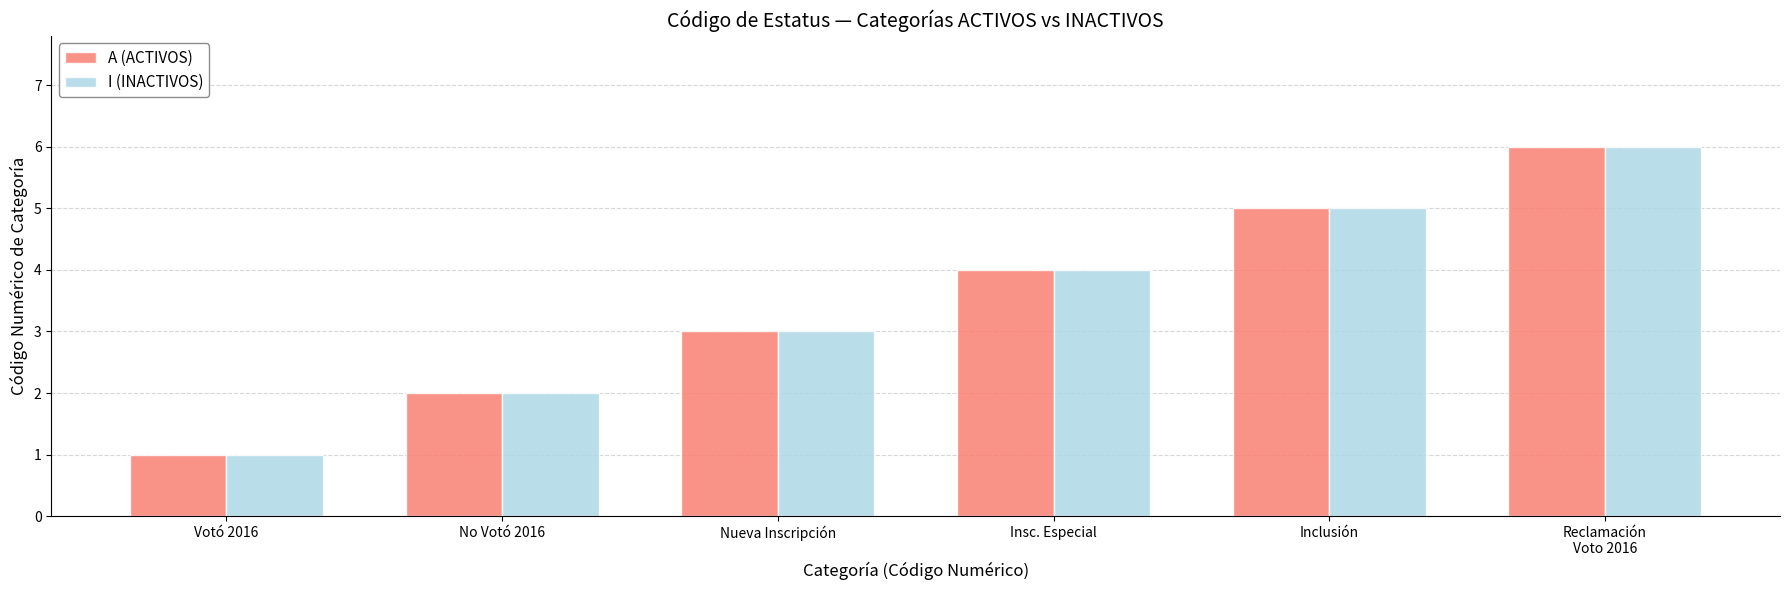

The value of I (INACTIVOS) at Inclusión is 5. True or false?

True